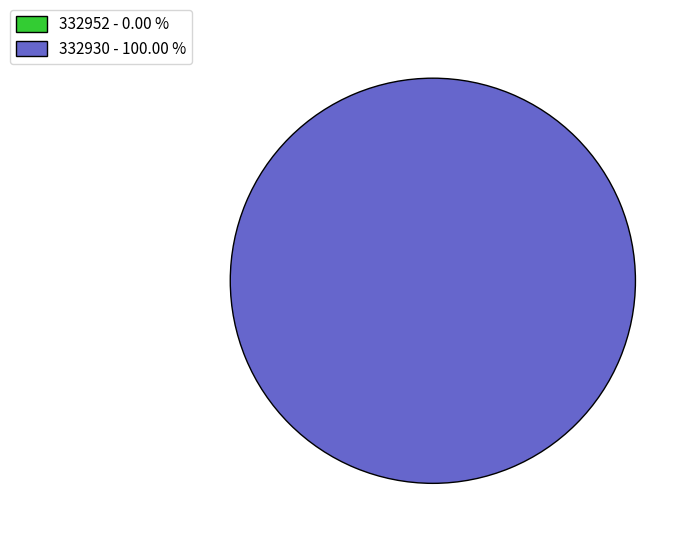

To the nearest percent, what portion does 332930 represent?

100%